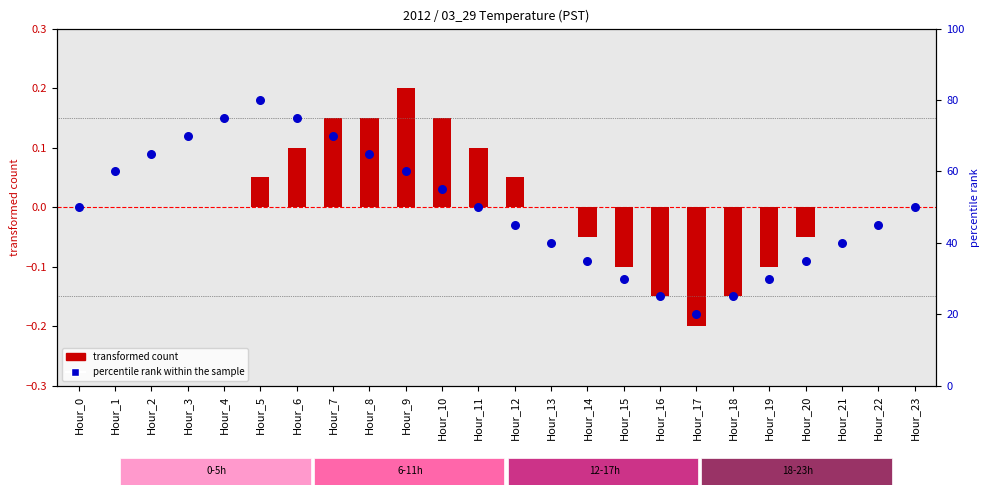

Which series reaches the minimum Y coordinate?

transformed count